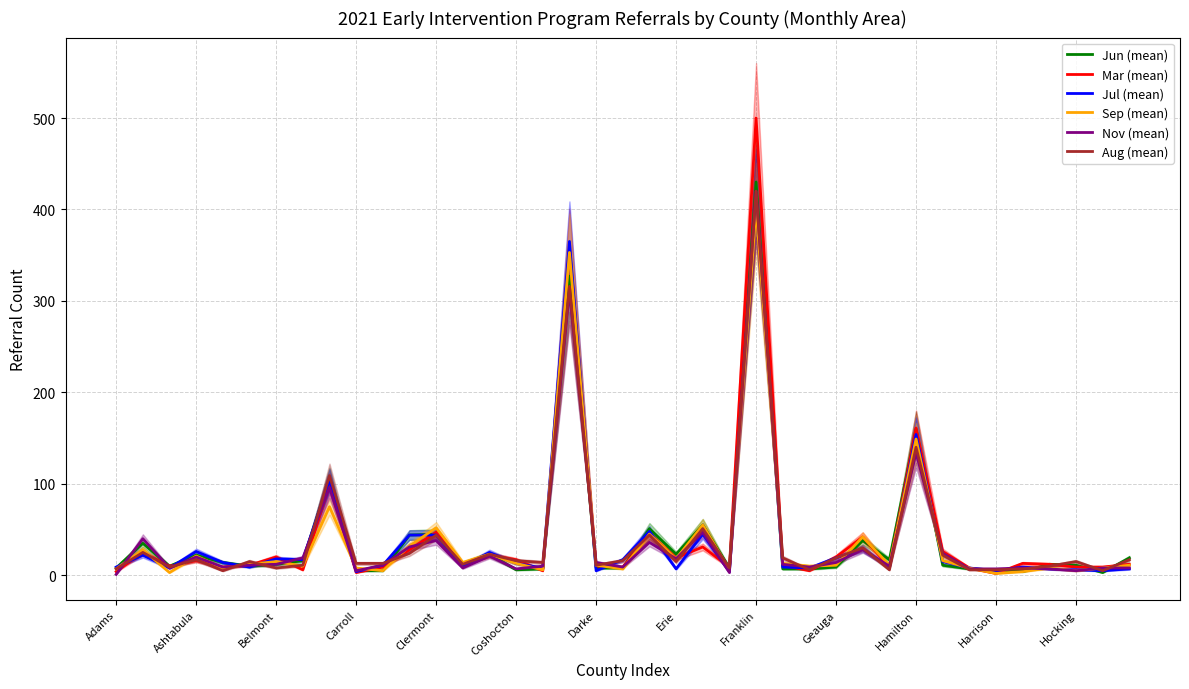

How many data points in Sep (mean) are above 11?

19